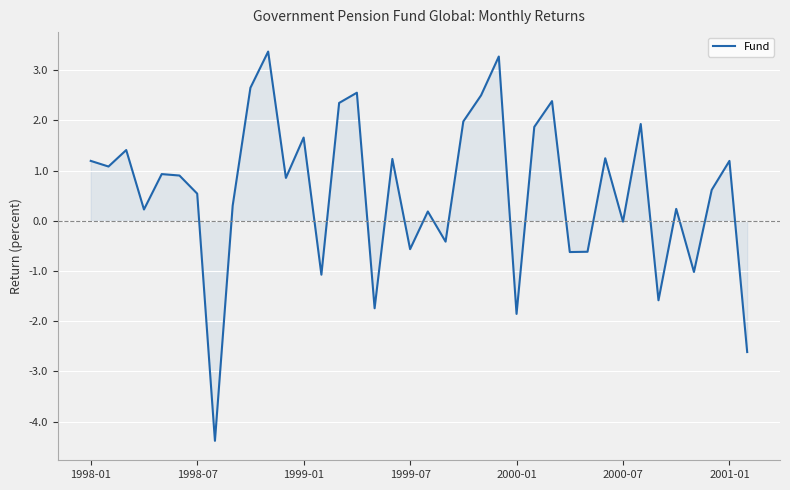

What is the maximum value shown in the chart?

3.4